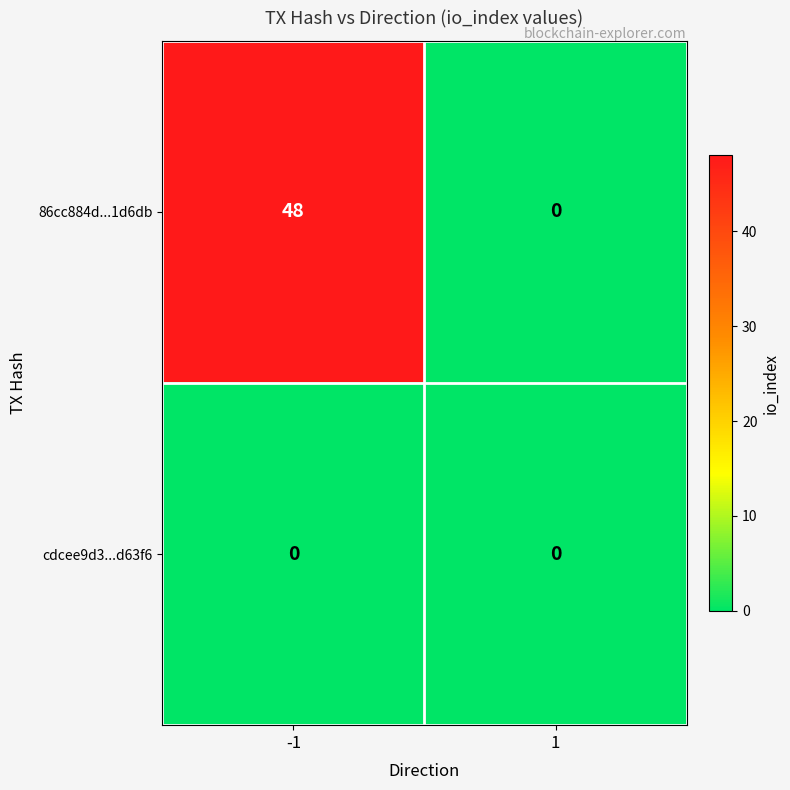

What is the approximate value of 86cc884d...1d6db at -1?

48